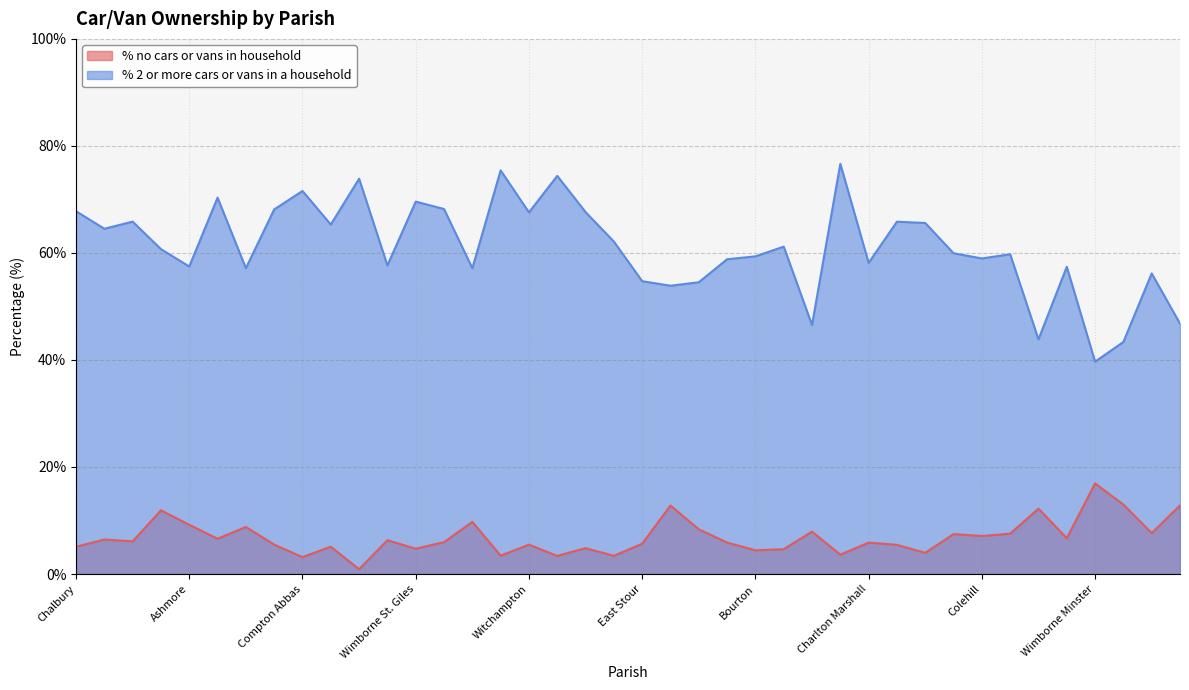

Which series has the widest spread of values?

% 2 or more cars or vans in a household